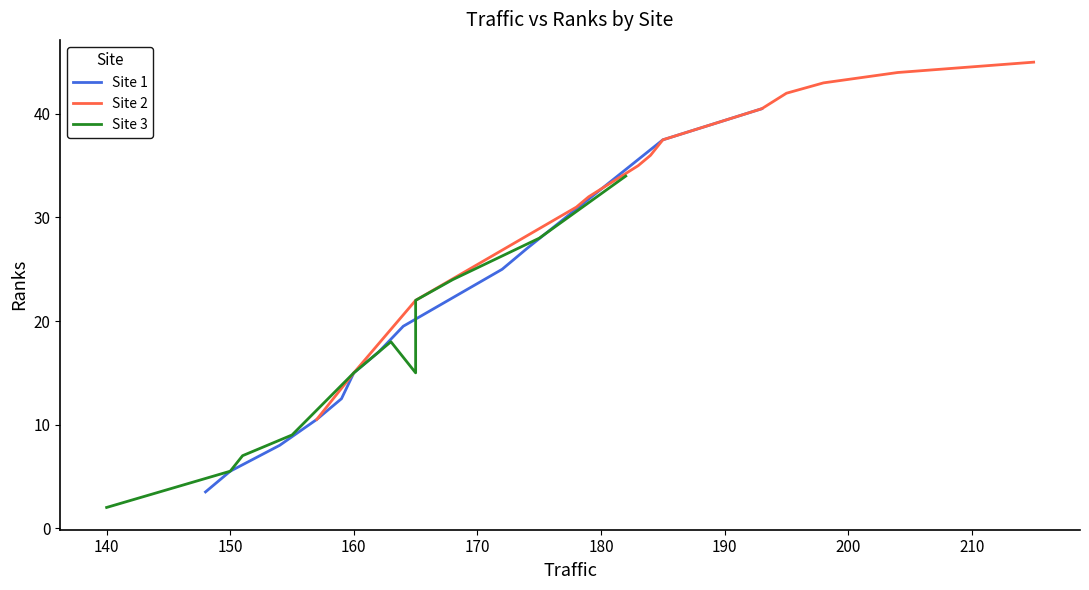

What is the value of the Site 2 point at the 6th from the left?

32.0